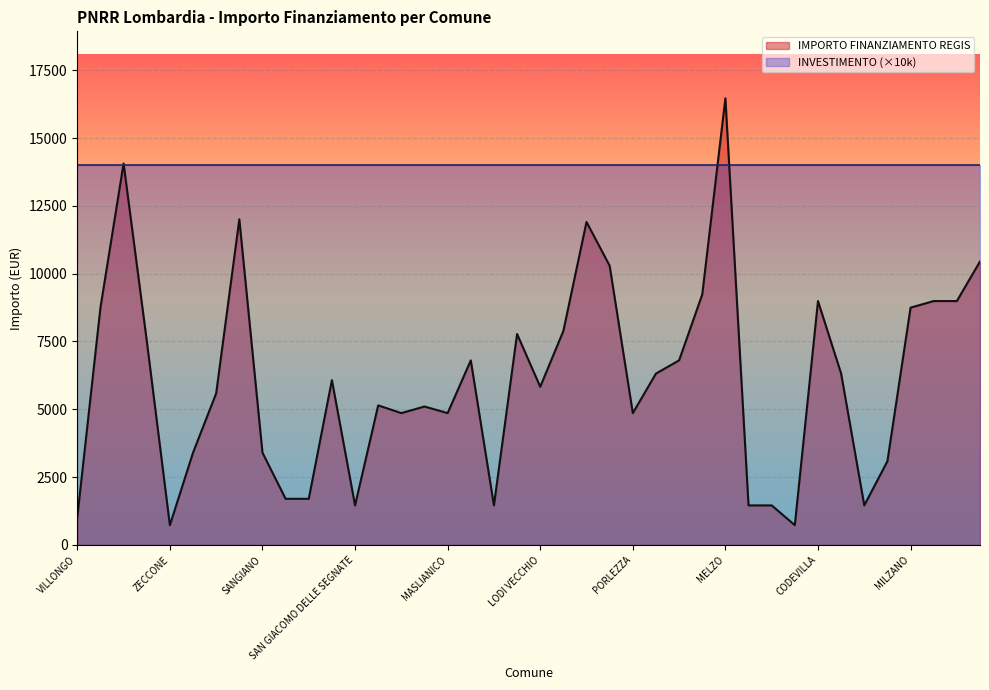

List the labels in order of value, largest first.

MELZO, VILLA CORTESE, BUSSERO, VILLANOVA DARDENGHI, ADRARA SAN ROCCO, CASTANO PRIMO, SOMAGLIA, CODEVILLA, BORDOLANO, GABBIONETA BINANUOVA, GORNO, MILZANO, GAGGIANO, BREME, FILIGHERA, CETO, PORTO VALTRAVAGLIA, TELGATE, CLAINO CON OSTENO, INARZO, LODI VECCHIO, PAGNONA, OFFANENGO, FIESCO, VISTARINO, MASLIANICO, PORLEZZA, BRENNA, SANGIANO, POZZO DADDA, CASALE CREMASCO-VIDOLASCO, CASALMORANO, SAN GIACOMO DELLE SEGNATE, QUINTANO, TROVO, SOMMO, SECUGNAGO, VILLONGO, ZECCONE, ALAGNA